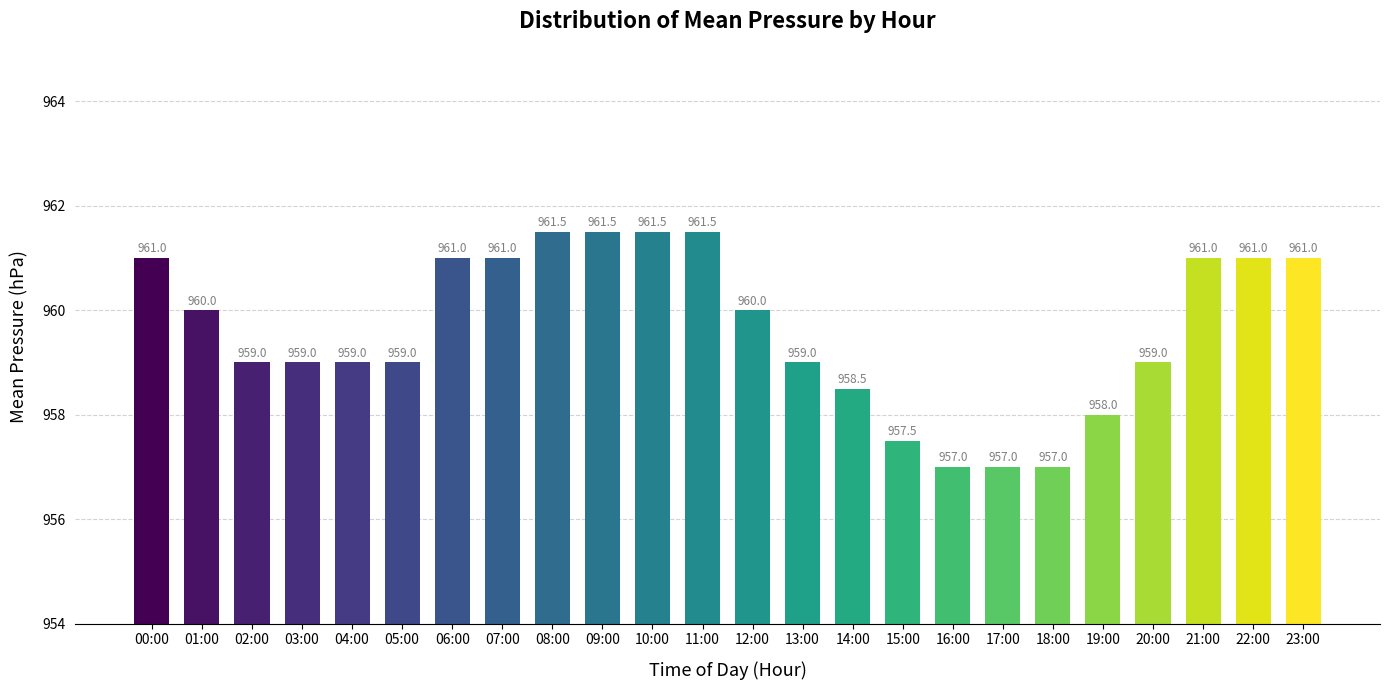

What is the smallest value displayed?

957.0